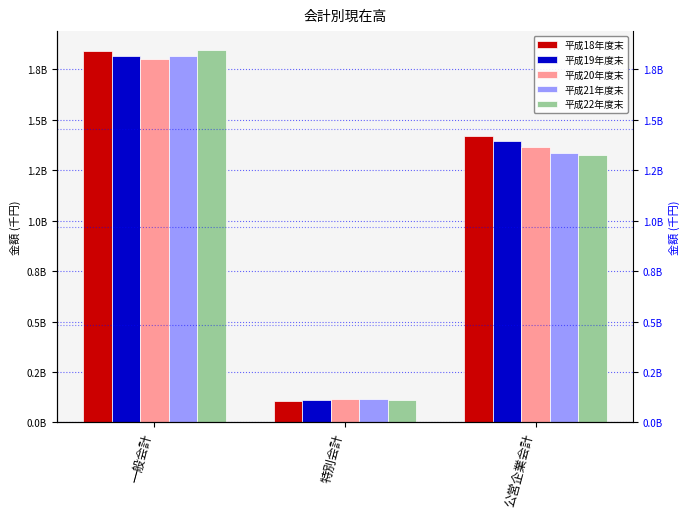

What is the total value across all series at 特別会計?

562054542